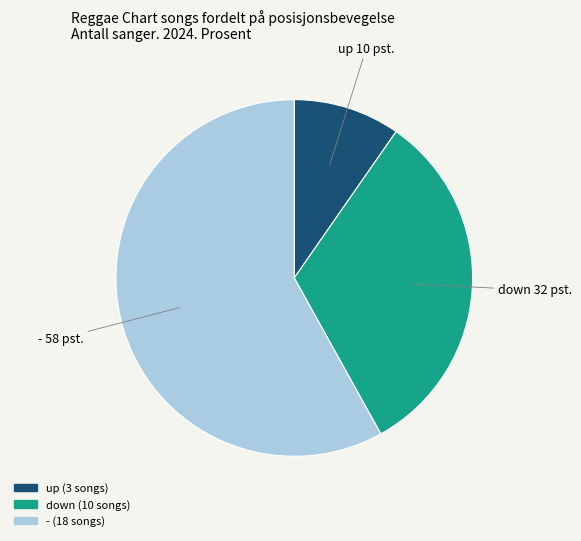

What is the ratio of the value at down to the value at -?

0.6